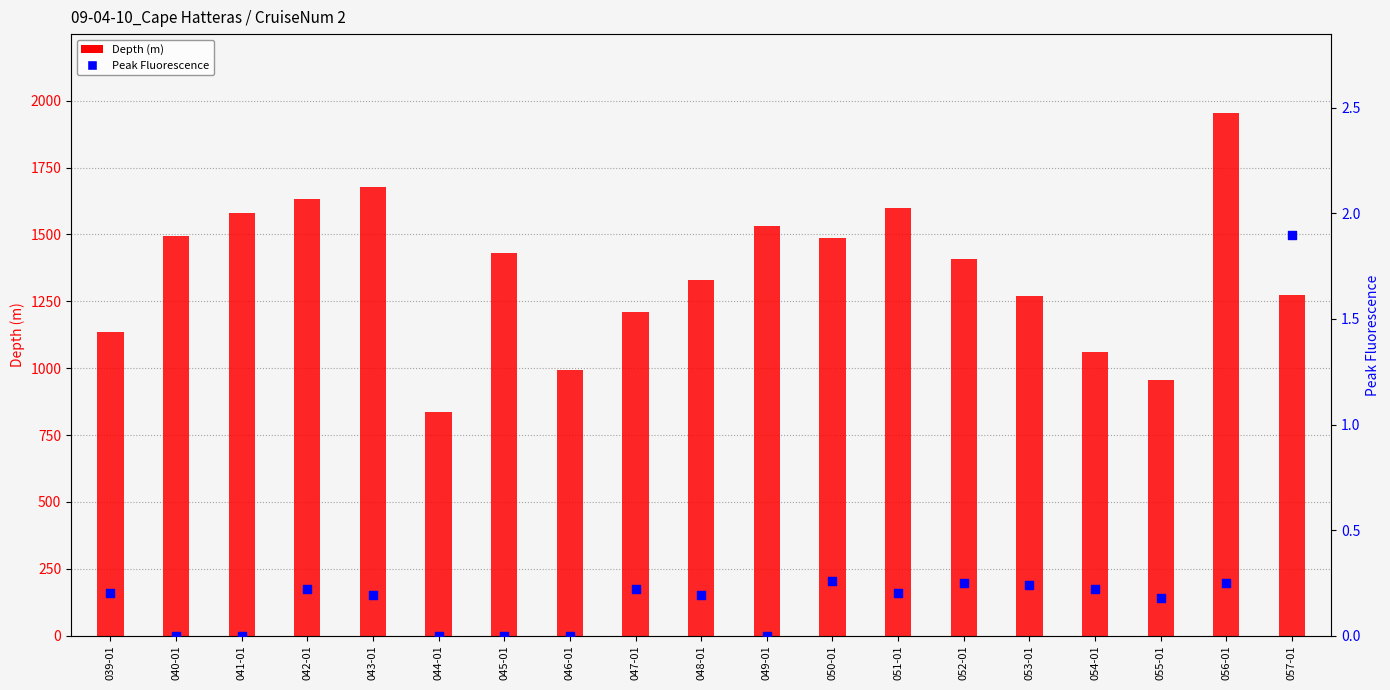

What are all the series names shown in the legend?

Depth (m), Peak Fluorescence